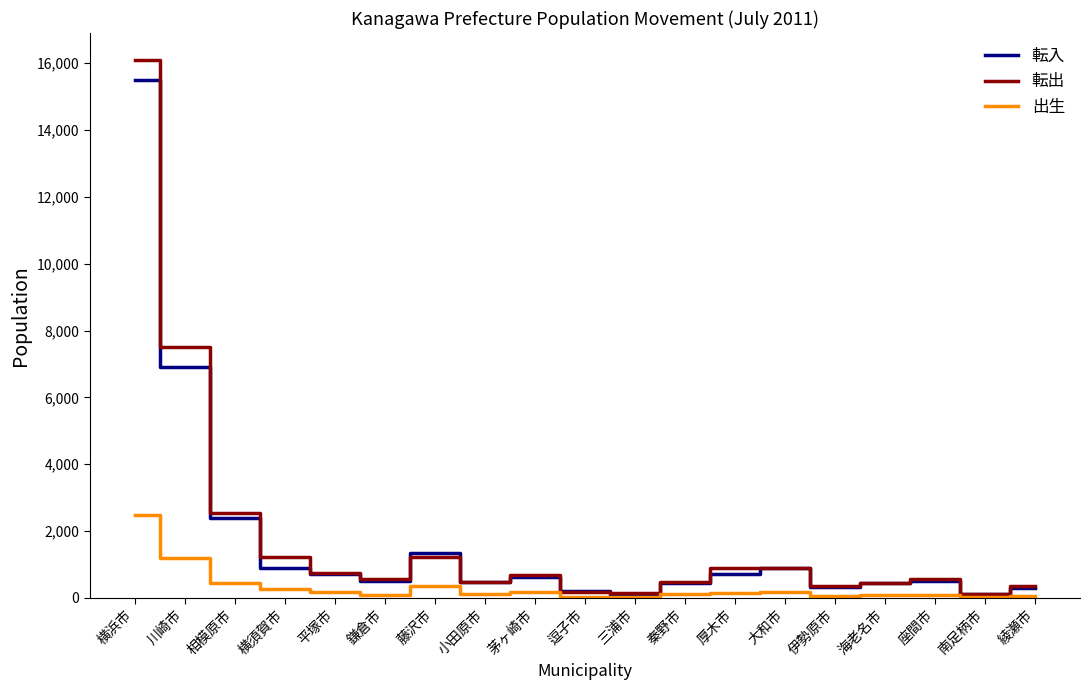

The value of 転出 at 海老名市 is 455. True or false?

True